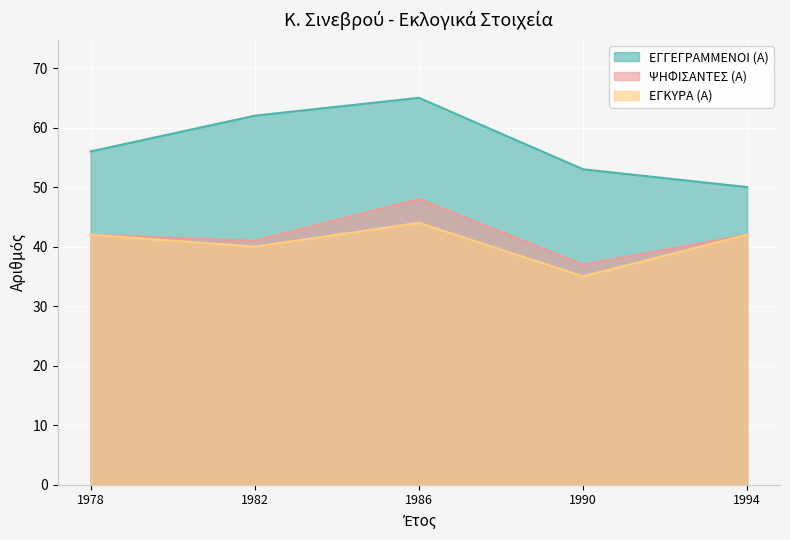

In ΕΓΚΥΡΑ (Α), how many points are lower than both neighbors (excluding endpoints)?

2